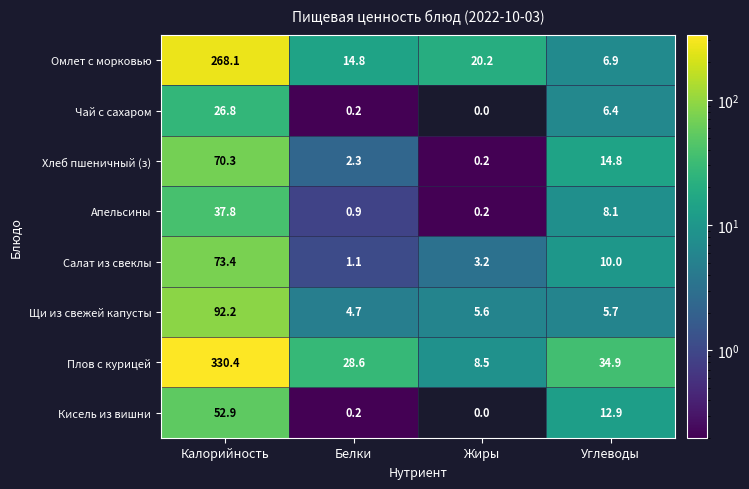

Which series changed the most between Жиры and Углеводы?

Плов с курицей